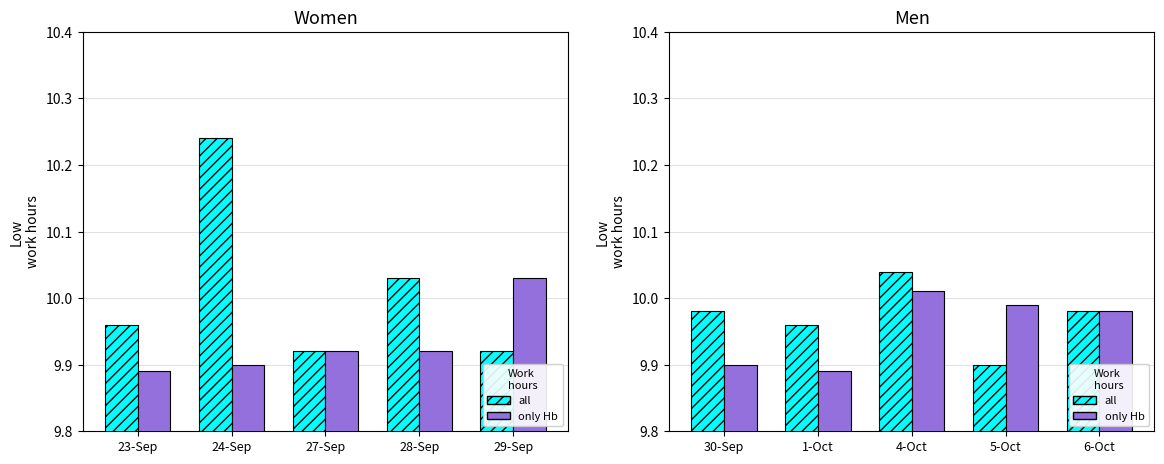

How many data points does each series have?

5